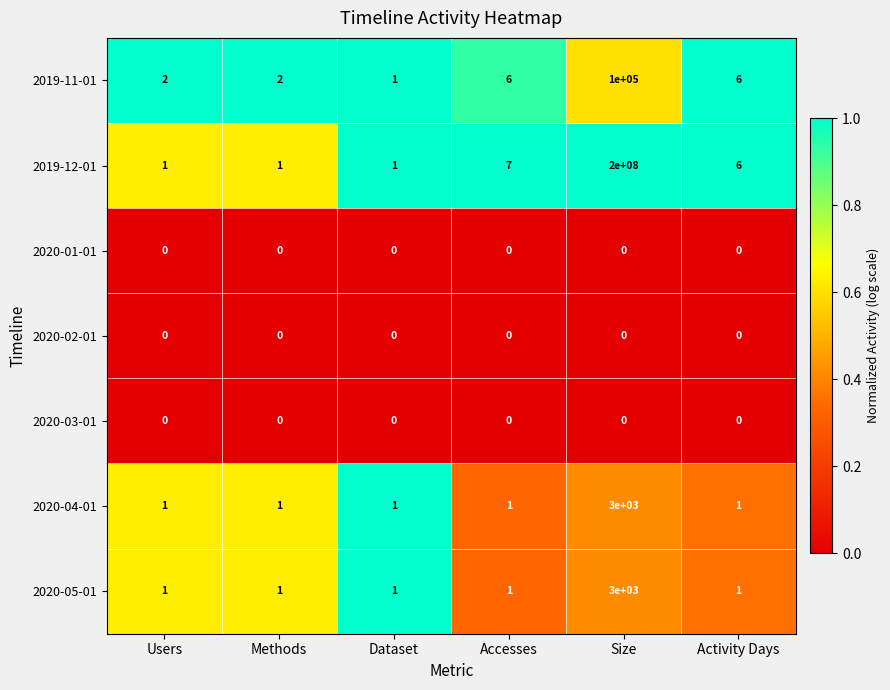

Between Dataset and Size, which series saw the biggest shift?

2019-12-01